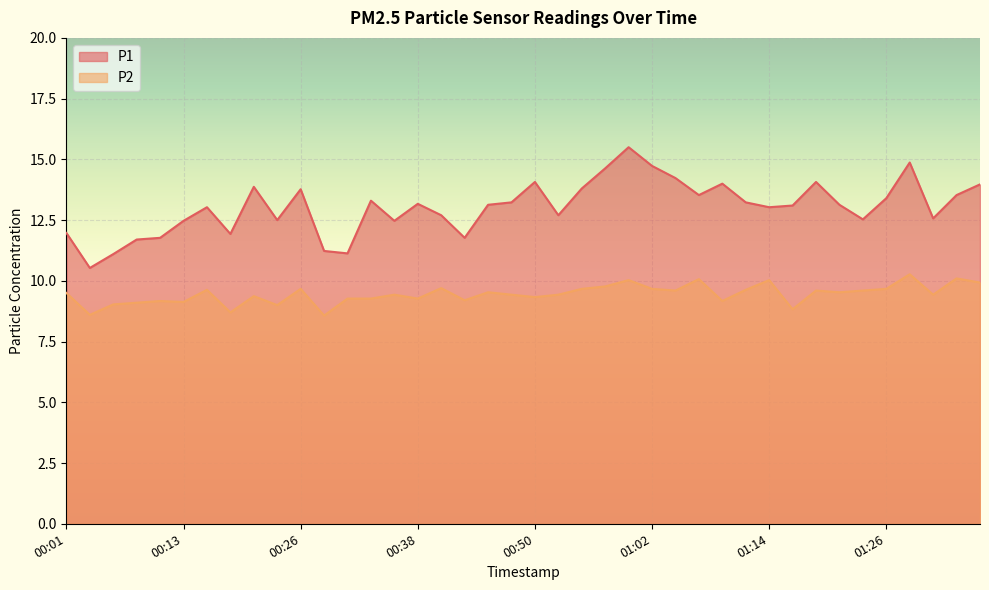

What position from the left is 00:47?

20